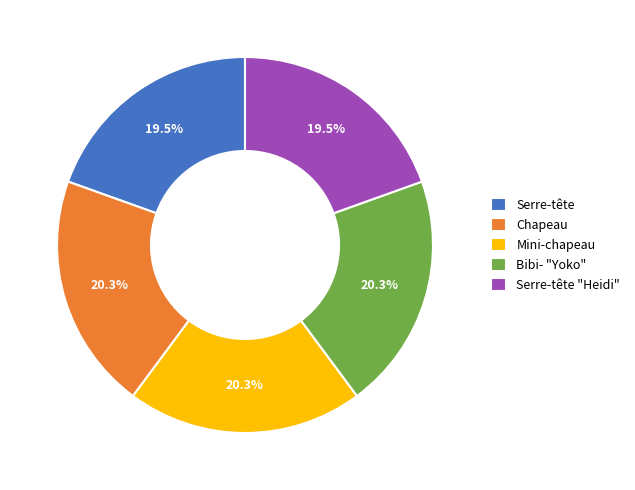

Do Serre-tête and Mini-chapeau together represent more than half of the pie?

No